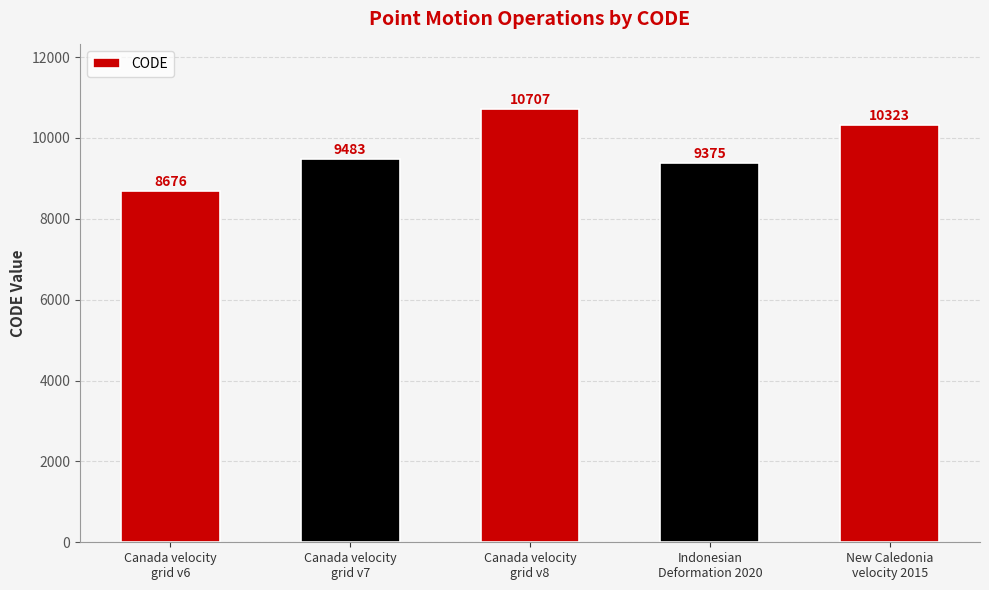

True or false: the data shows 9375 at Indonesian
Deformation 2020.

True